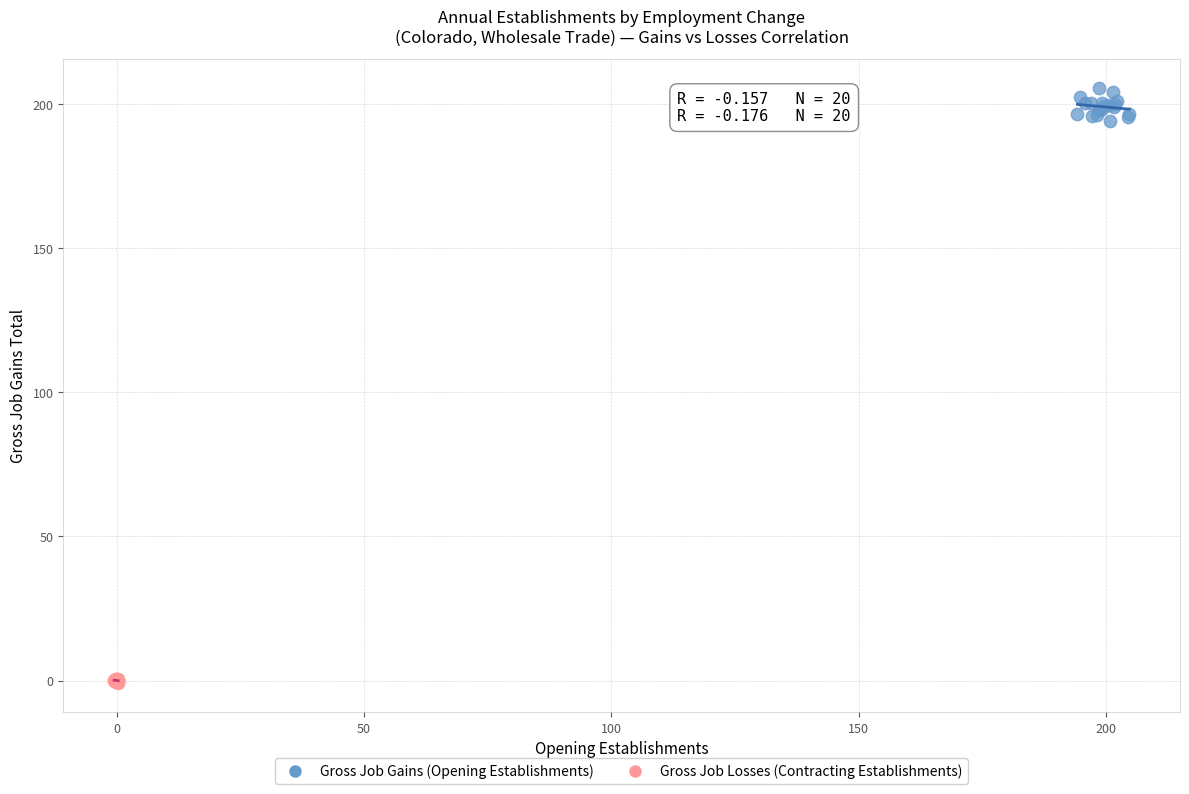

Which series reaches the maximum Y coordinate?

Gross Job Gains (Opening Establishments)